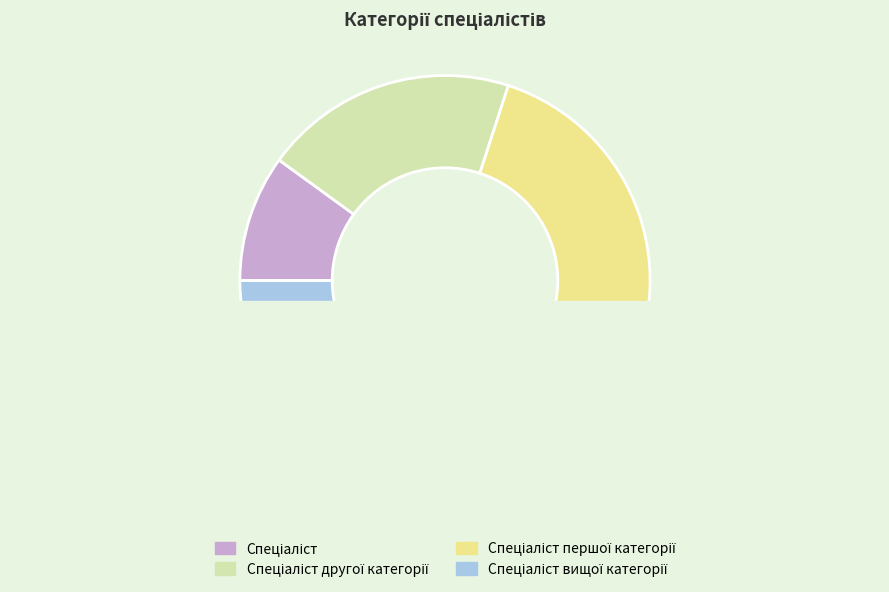

To the nearest percent, what percentage of the pie is Спеціаліст?

10%